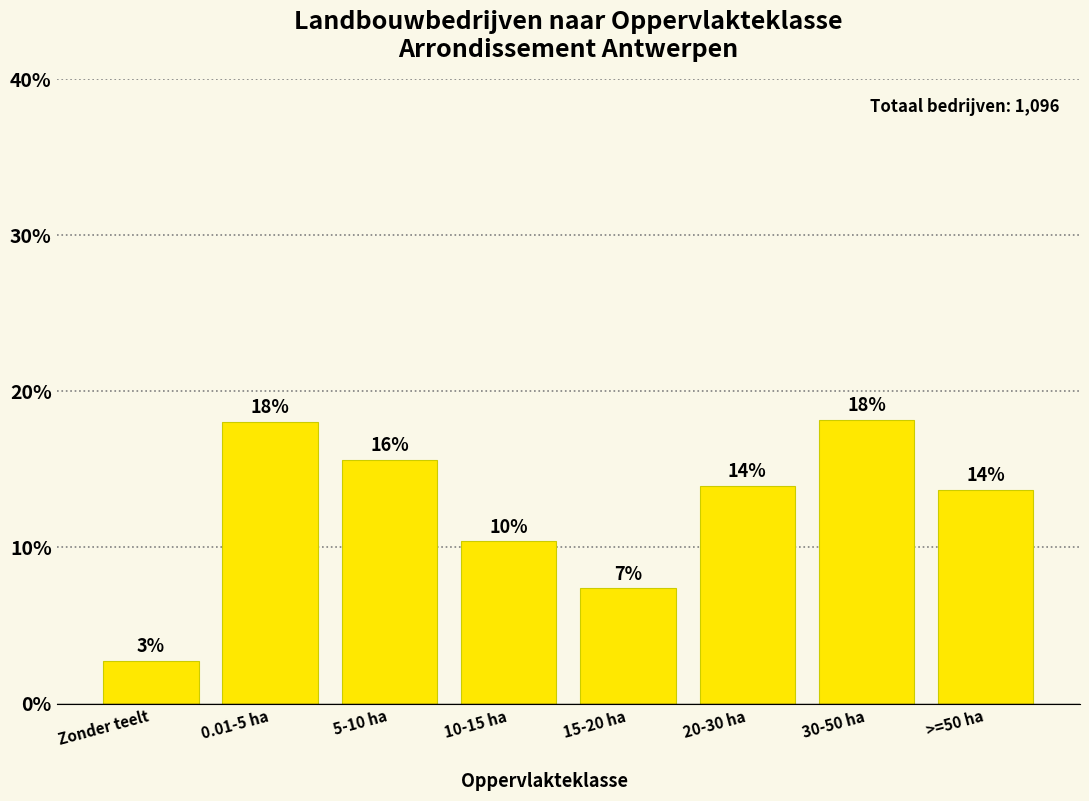

What position from the right is 0.01-5 ha?

7